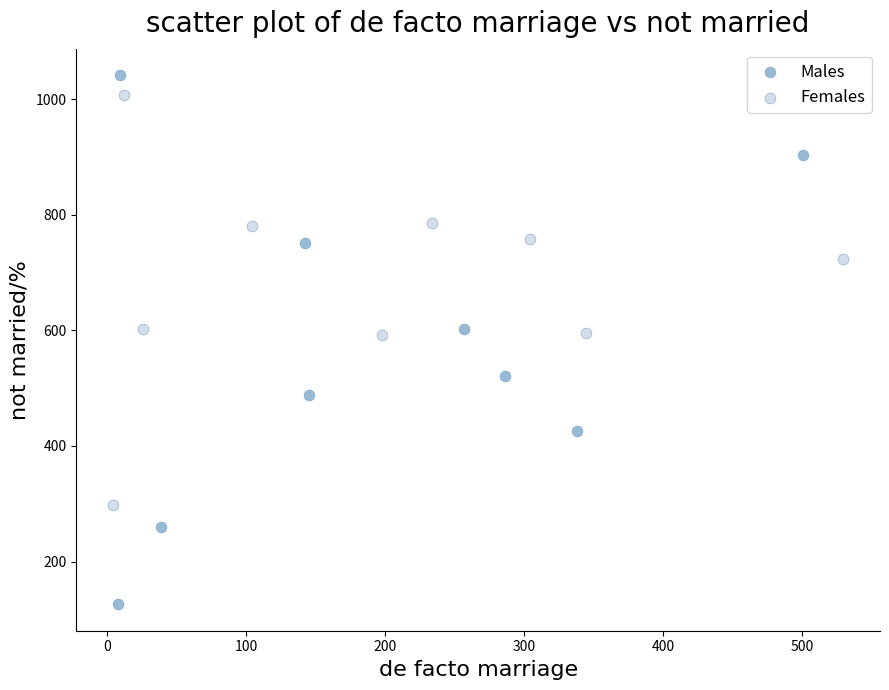

Which series reaches the minimum Y coordinate?

Males